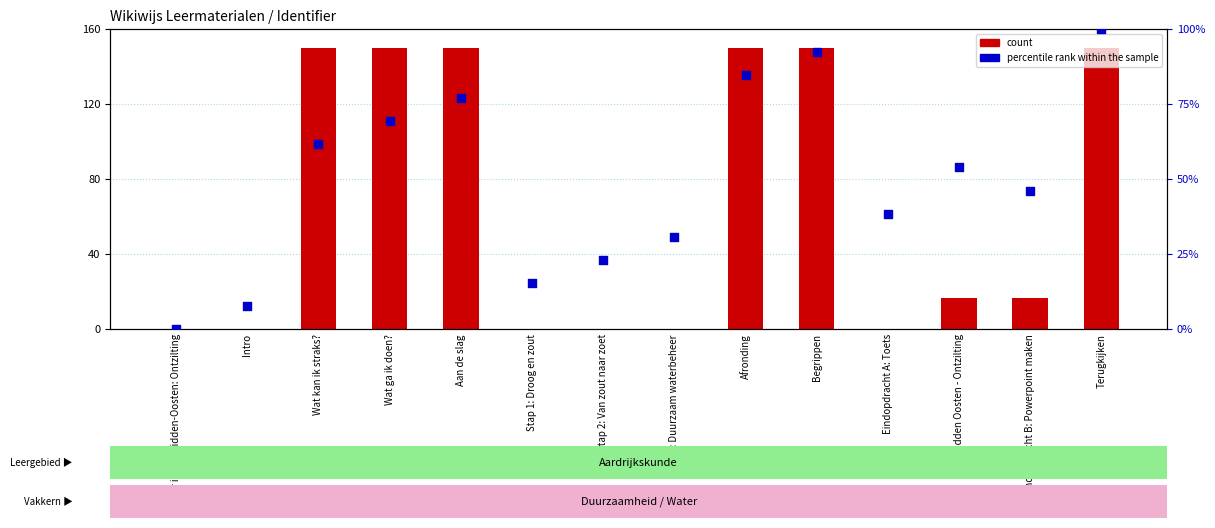

Is the value of percentile rank within the sample at Eindopdracht B: Powerpoint maken greater than the value of count at Midden Oosten - Ontzilting?

Yes